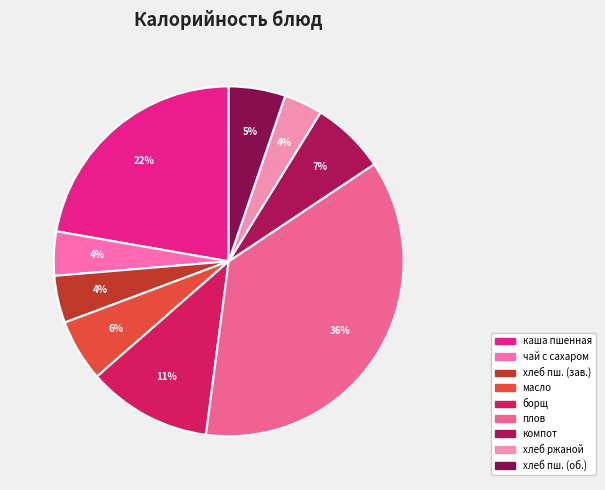

How many slices are in this pie chart?

9